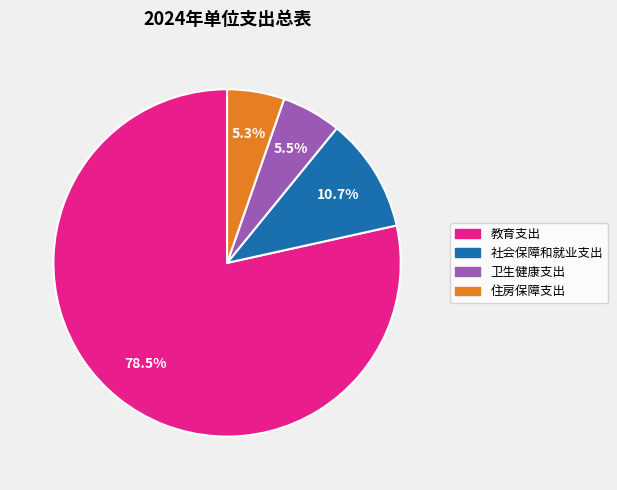

What is the ratio of the value at 卫生健康支出 to the value at 住房保障支出?

1.0